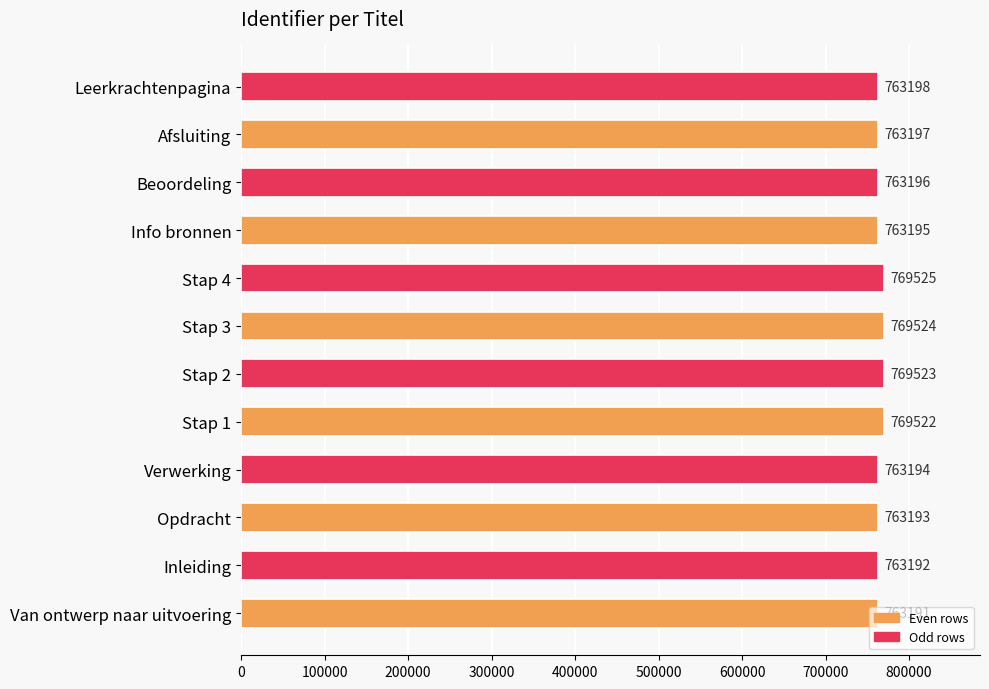

Approximately how many times larger is the value at Beoordeling compared to Afsluiting?

1.0